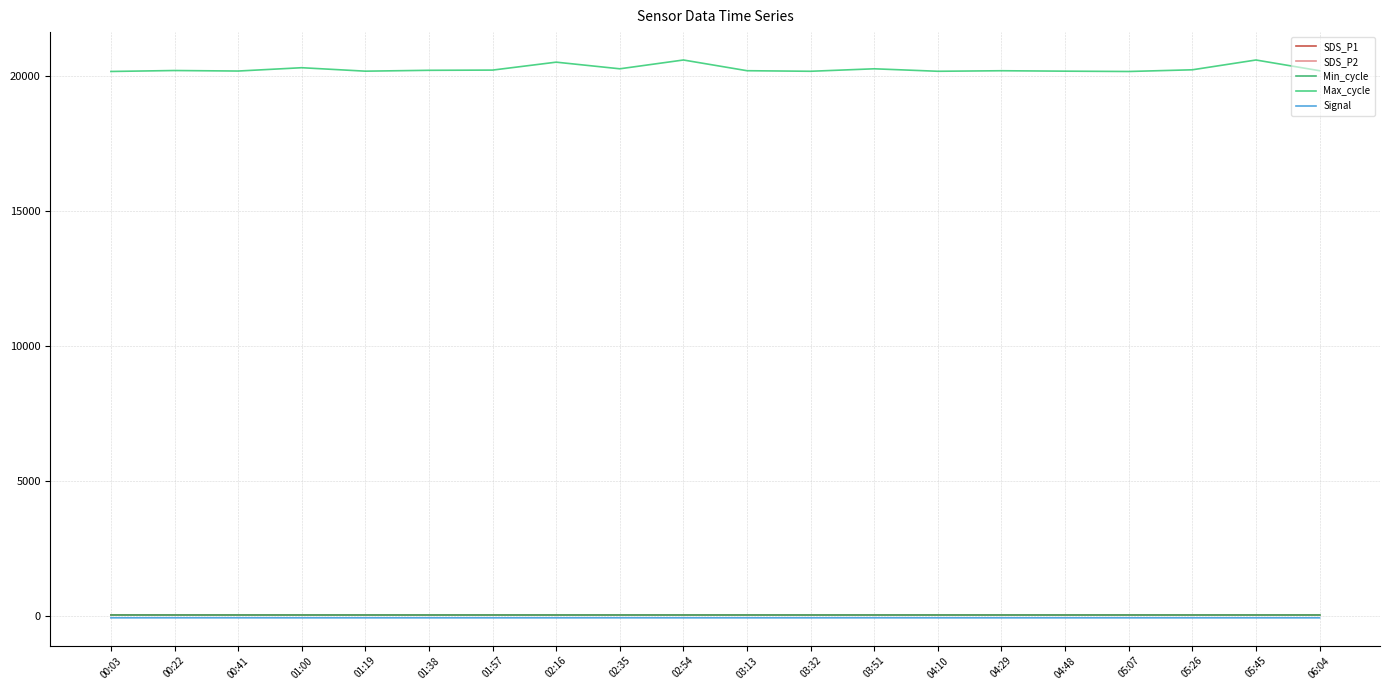

What are all the series names shown in the legend?

SDS_P1, SDS_P2, Min_cycle, Max_cycle, Signal